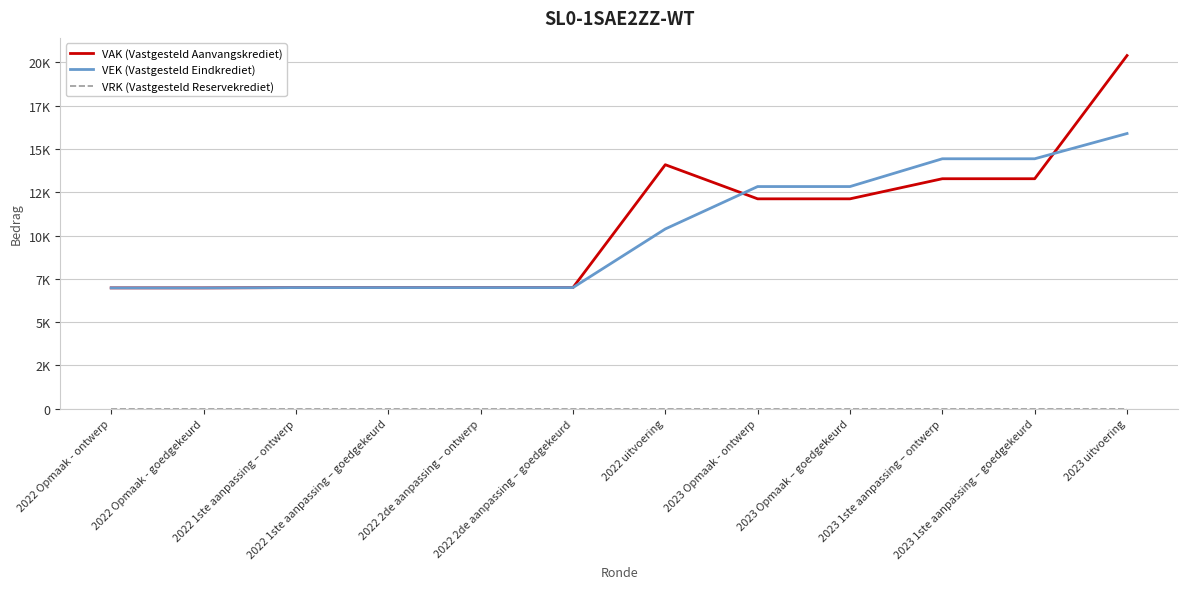

What is the difference between the highest and lowest values at 2023 1ste aanpassing – ontwerp?

14435